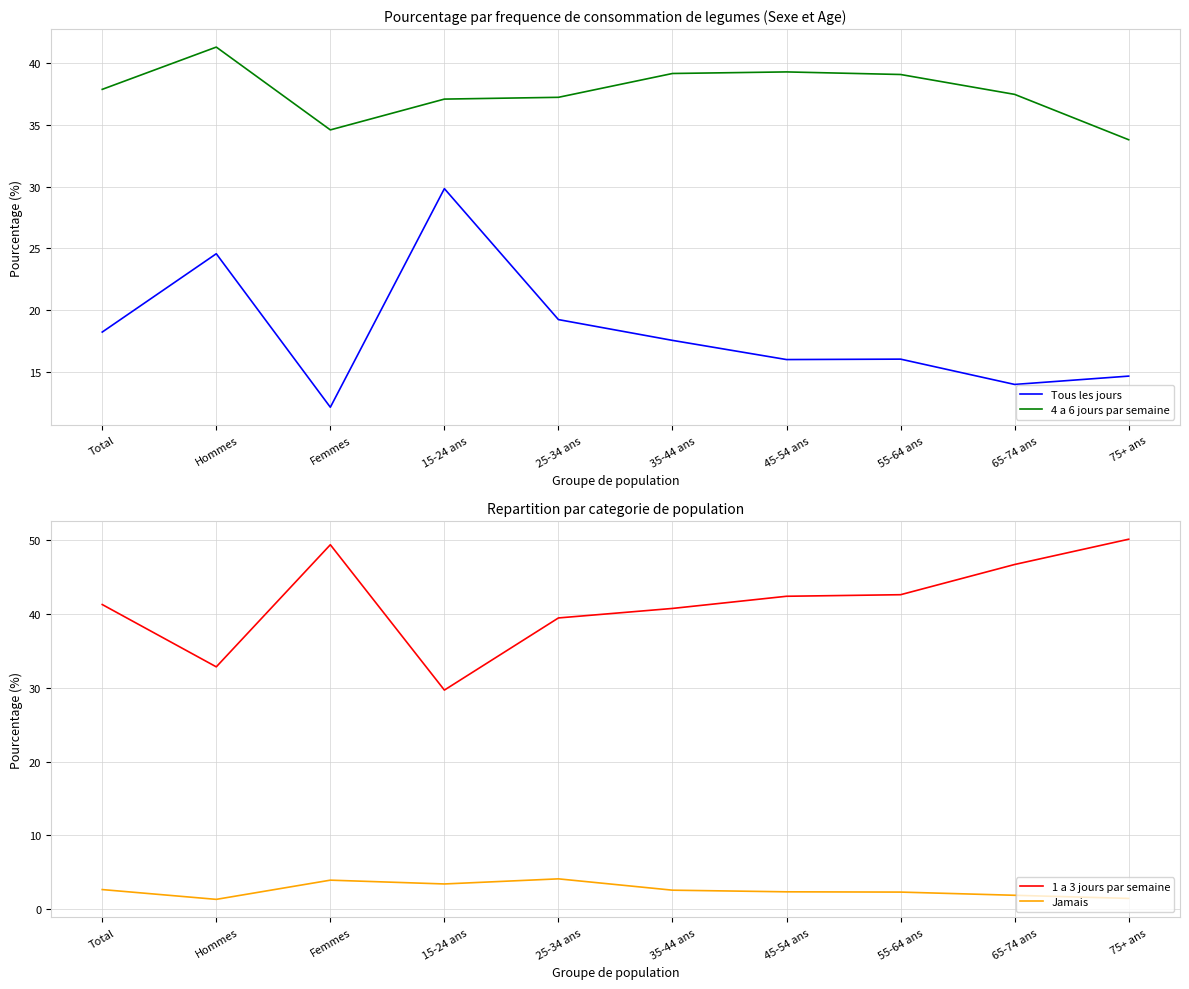

What are all the series names shown in the legend?

Tous les jours, 4 a 6 jours par semaine, 1 a 3 jours par semaine, Jamais